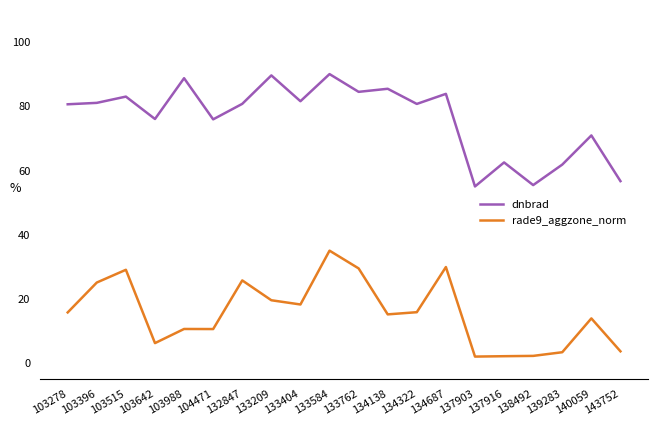

How many values in the dnbrad series are below 80?

8